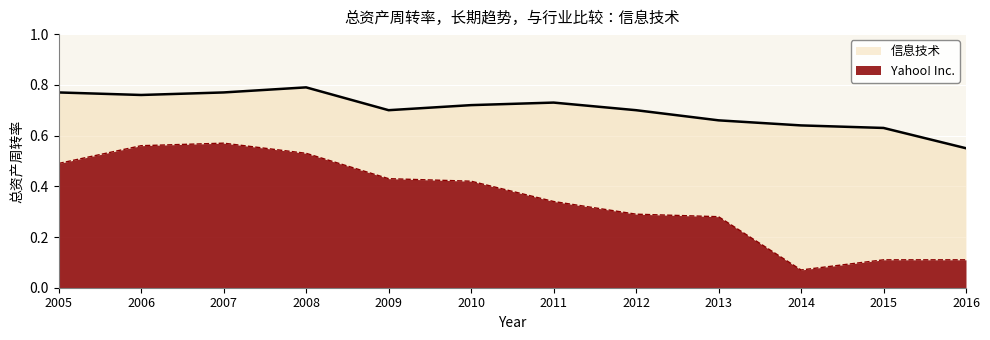

What is the lowest value of the 信息技术 series?

0.6